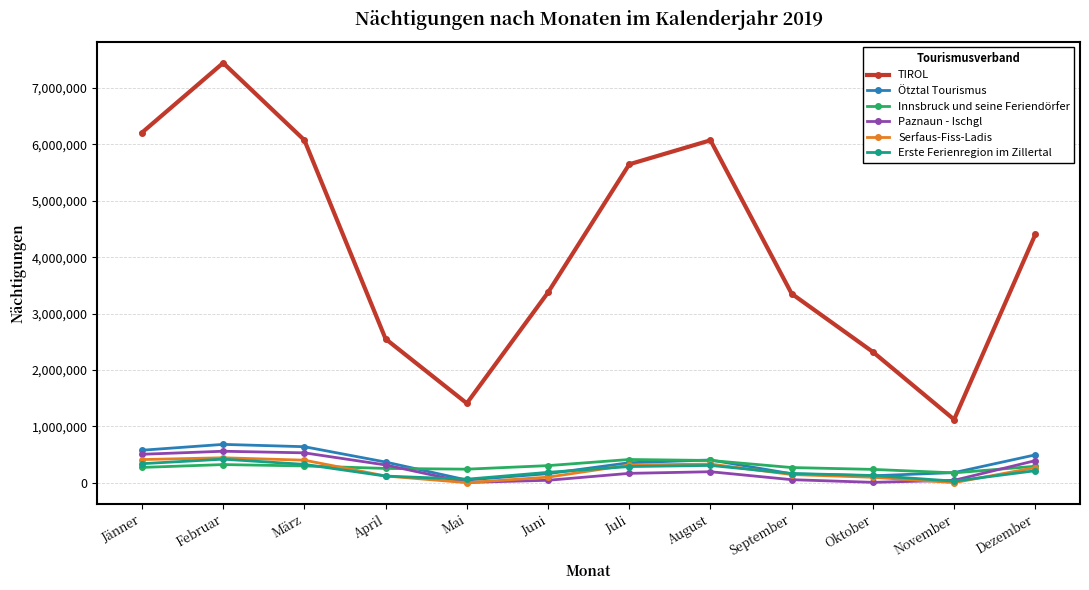

True or false: Paznaun - Ischgl and Erste Ferienregion im Zillertal intersect in this chart.

True